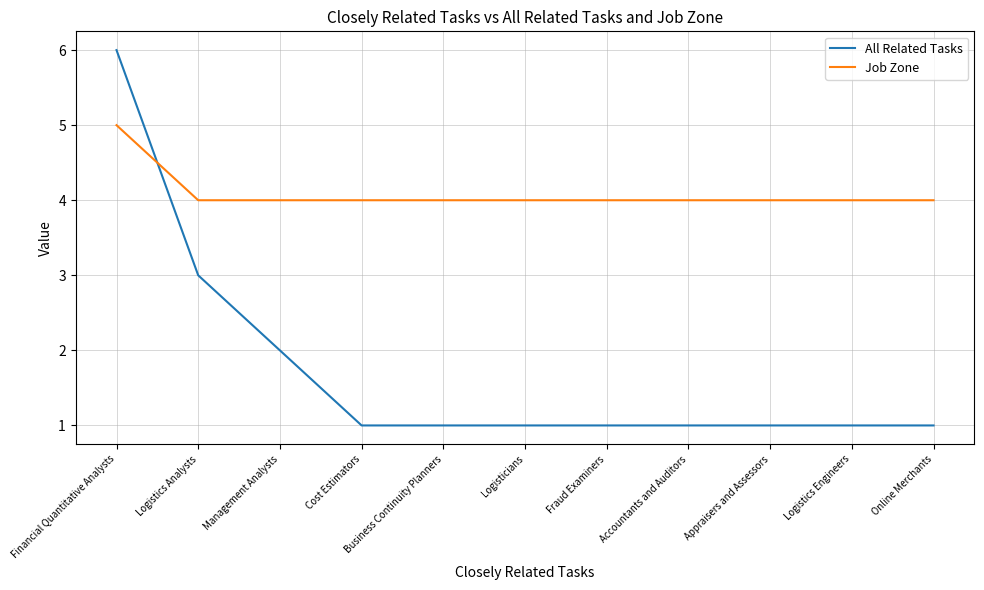

What is the difference between the maximum and minimum values in the All Related Tasks series?

5